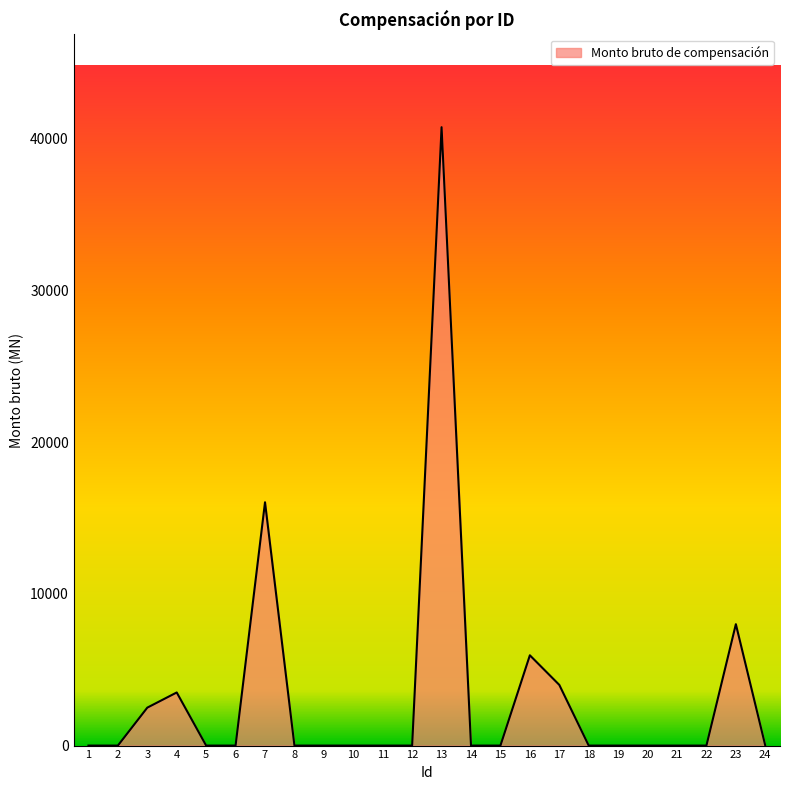

What is the change in value from 10 to 17?

+4000.0